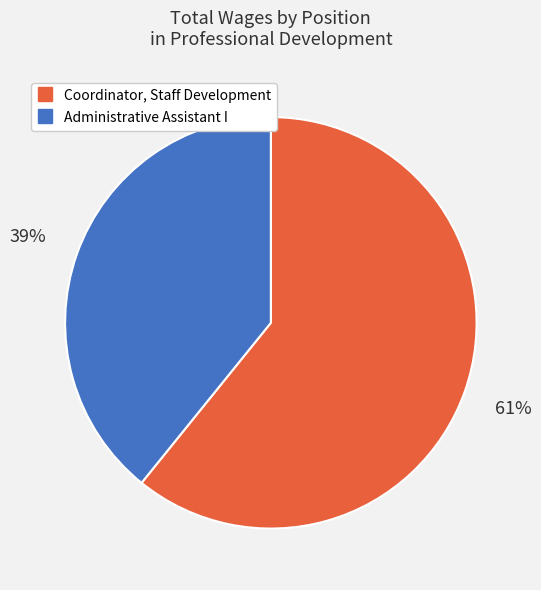

Combined, do Administrative Assistant I and Coordinator, Staff Development account for over 50%?

Yes